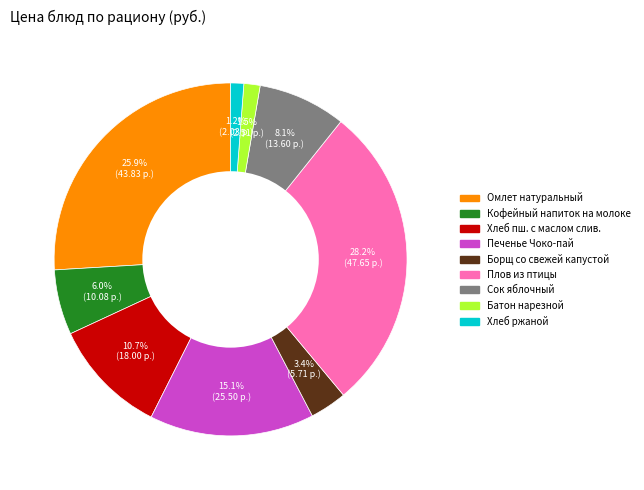

Is it true that Сок яблочный is 1% of the pie?

False